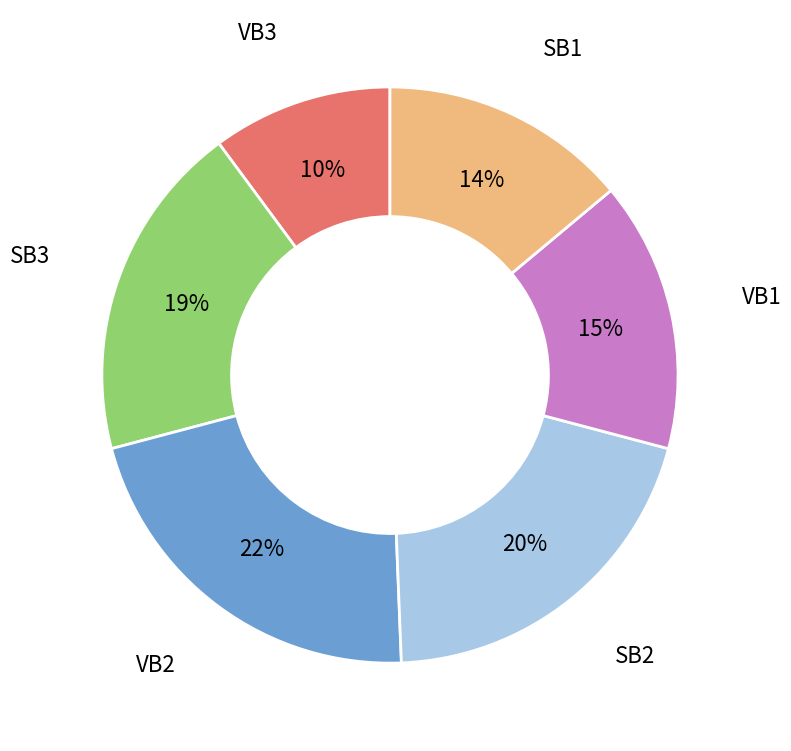

To the nearest percent, what is the difference between the SB3 and SB2 slice percentages?

1%